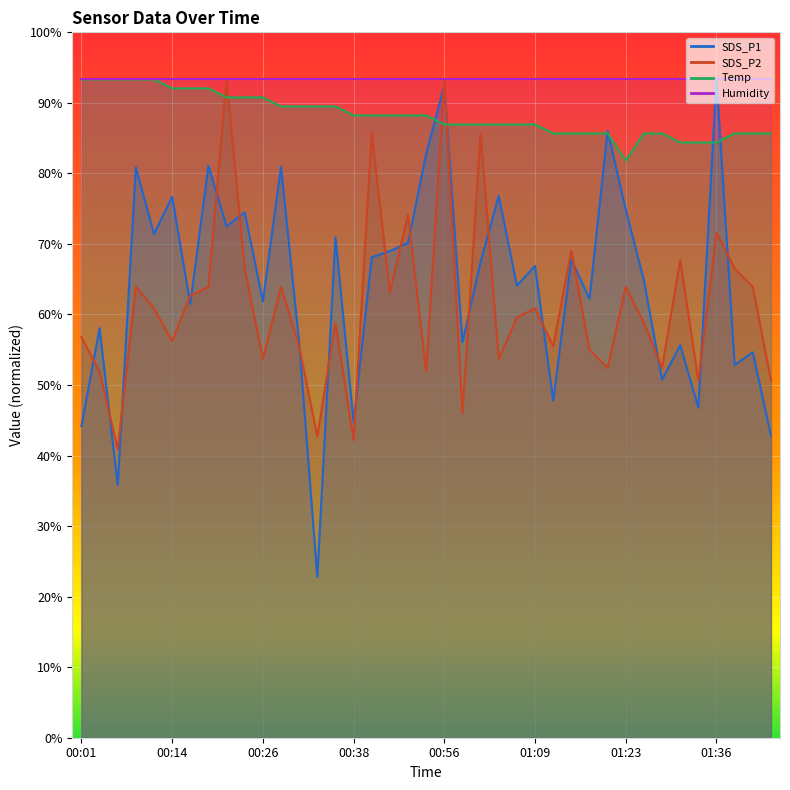

How many interior local valleys does the SDS_P2 series have?

13